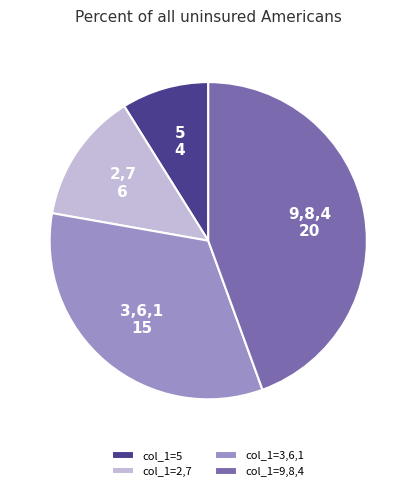

Which slice is the smallest?

col_1=5